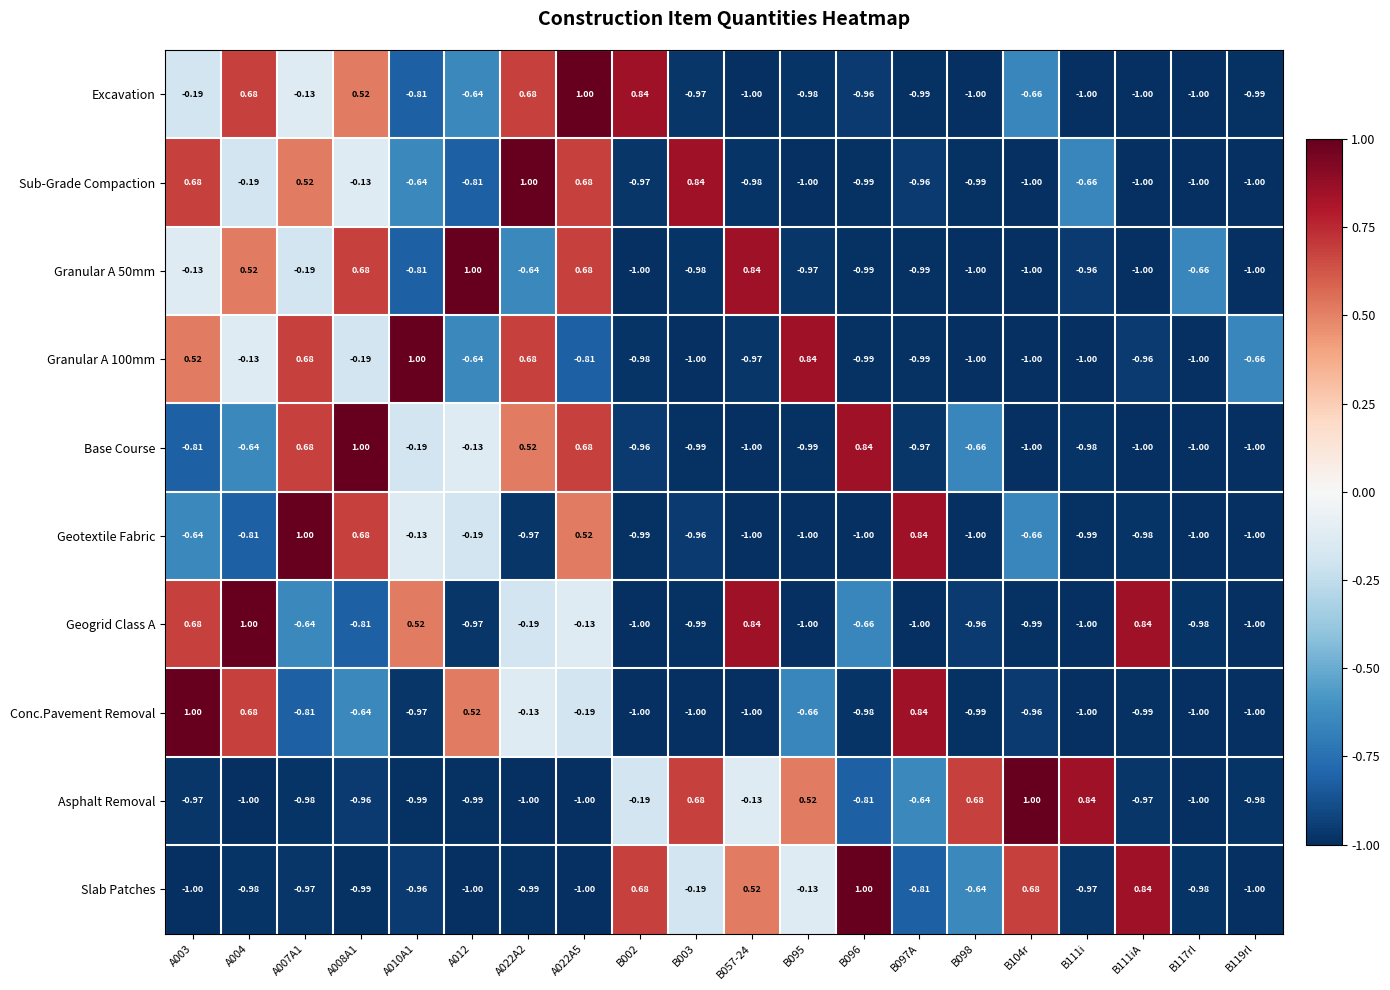

At how many categories does at least one series exceed 0?

18